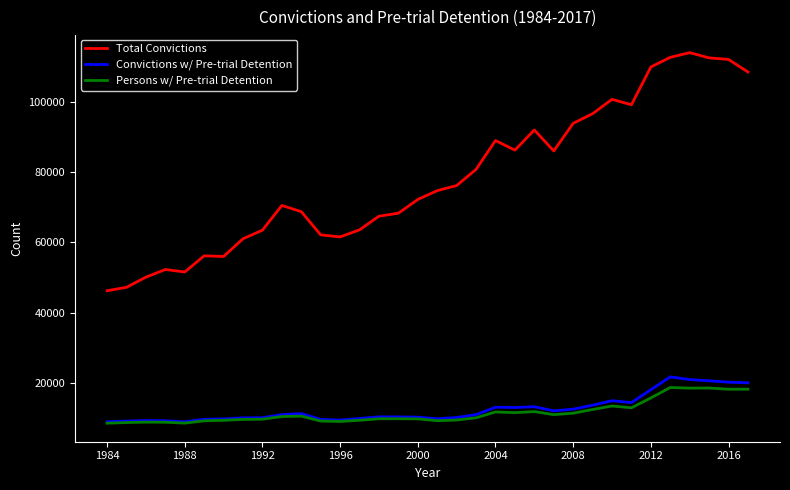

True or false: Persons w/ Pre-trial Detention and Total Convictions cross at least once.

False